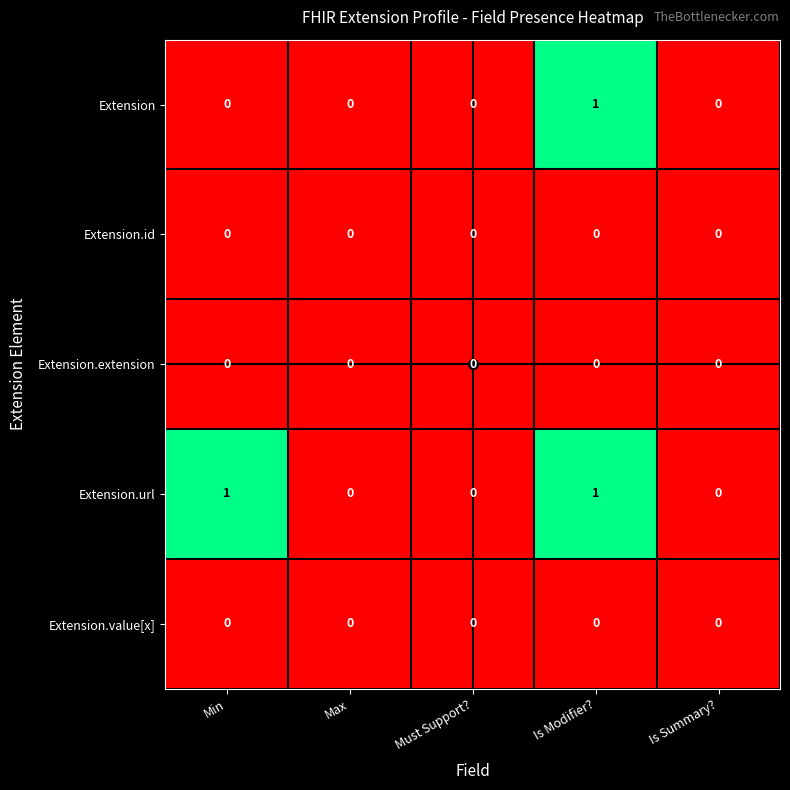

At which category is the sum across all series the highest?

Is Modifier?